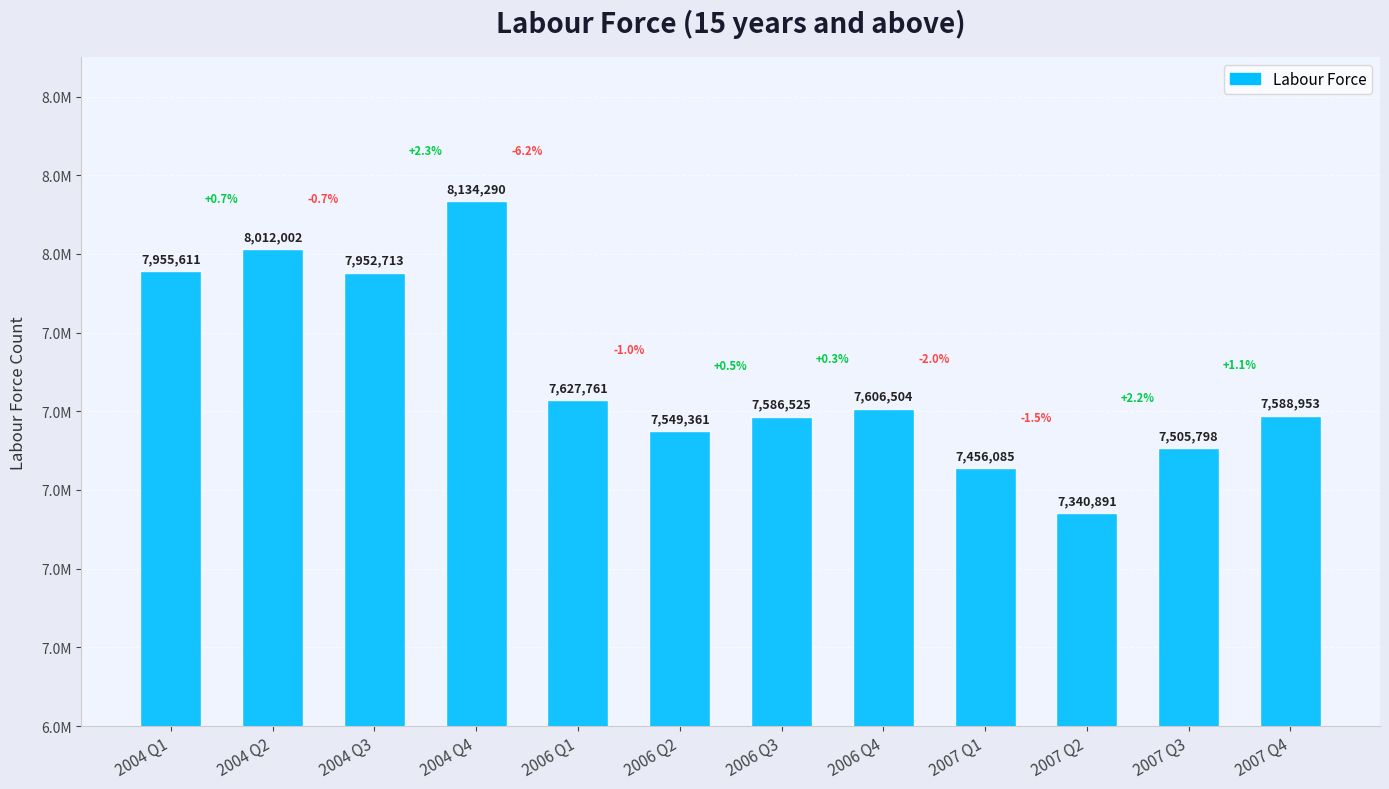

Between 2007 Q4 and 2006 Q2, which is larger?

2007 Q4